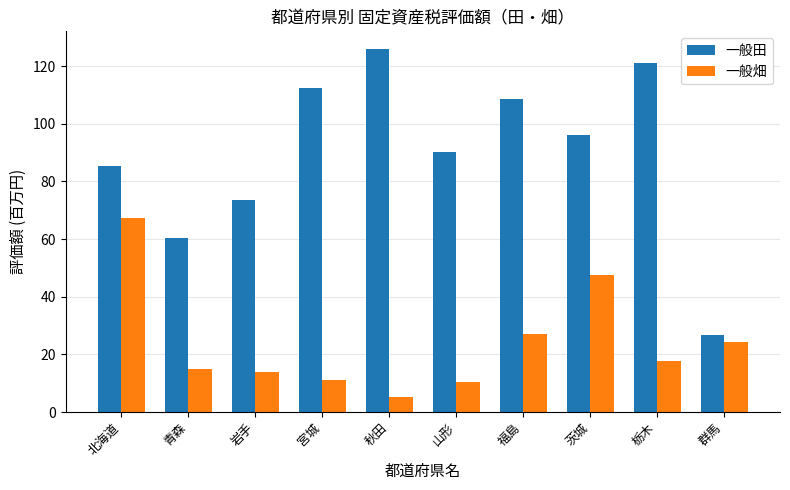

What is the lowest value of the 一般田 series?

26.8